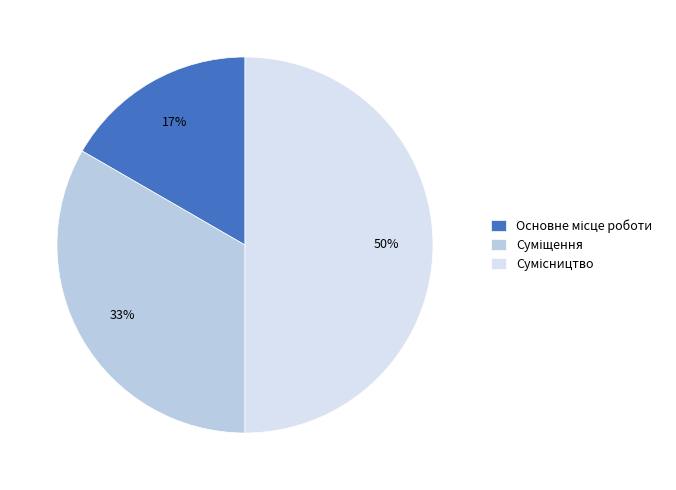

How many segments does this pie chart have?

3